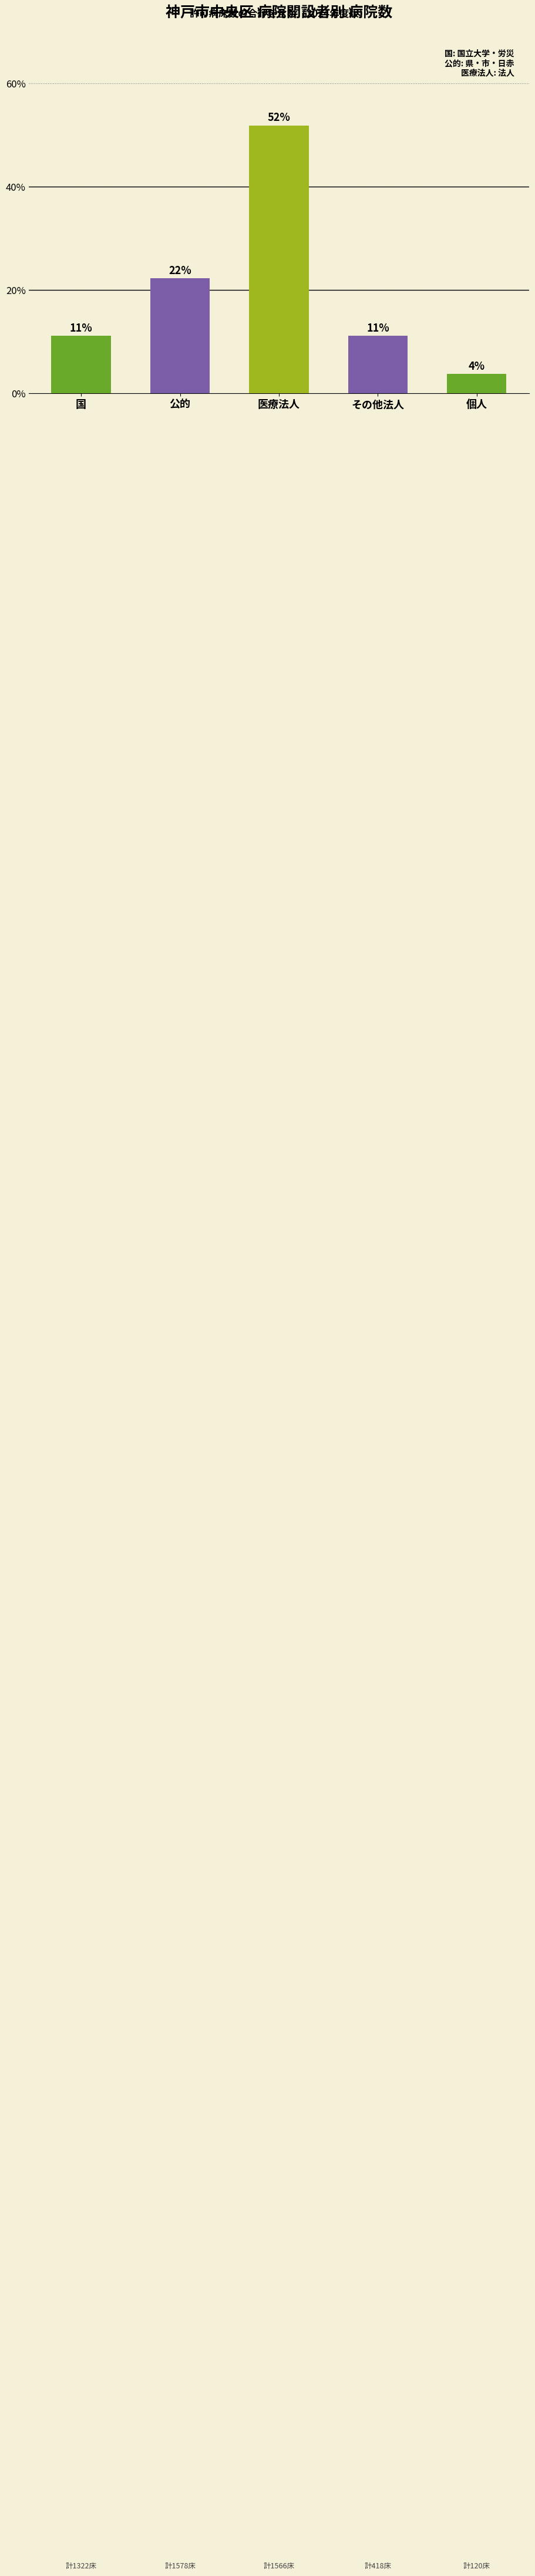

Are the bars horizontal?

No